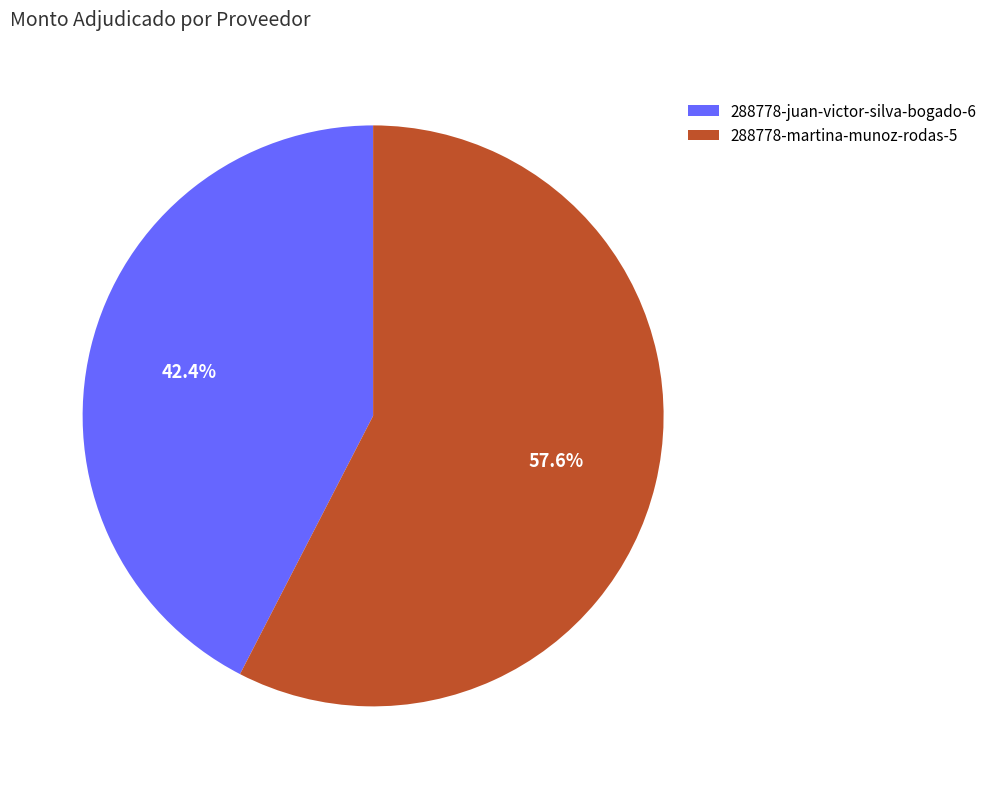

The 288778-juan-victor-silva-bogado-6 slice represents 42% of the pie. True or false?

True